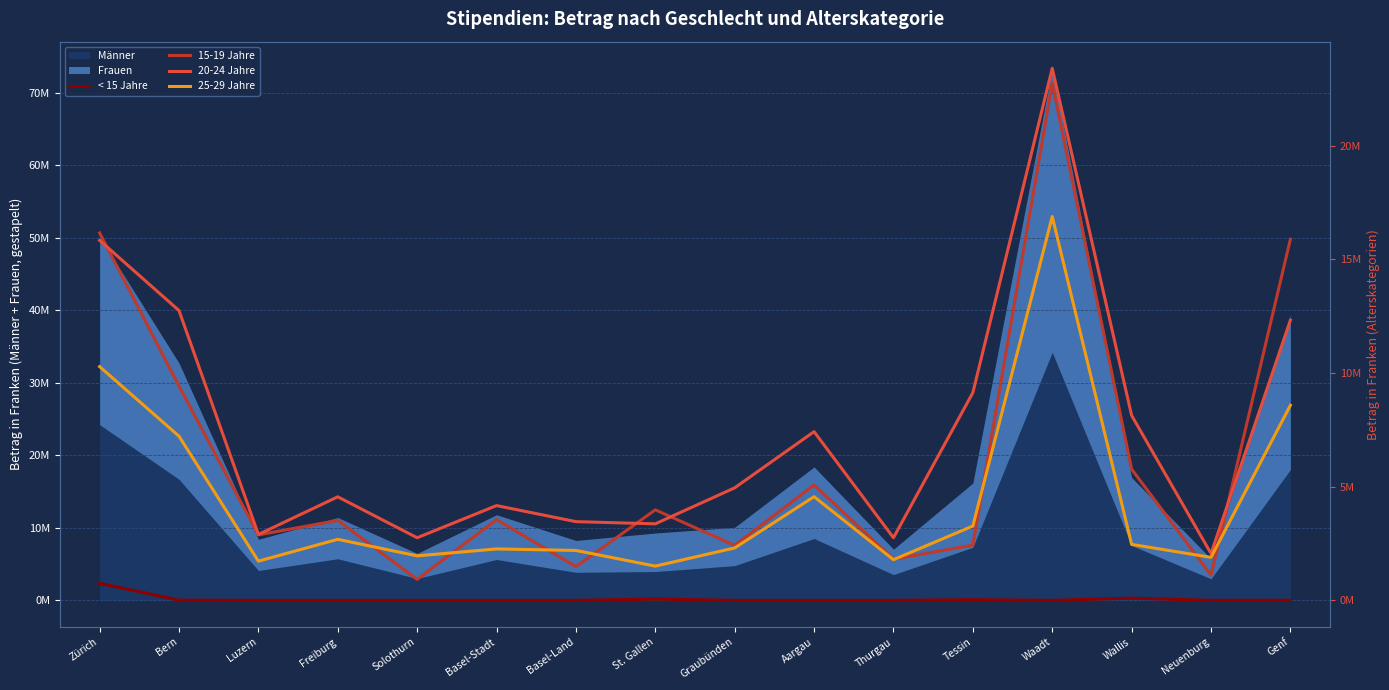

Rank the series by their average value, from highest to lowest.

20-24 Jahre, 15-19 Jahre, 25-29 Jahre, < 15 Jahre